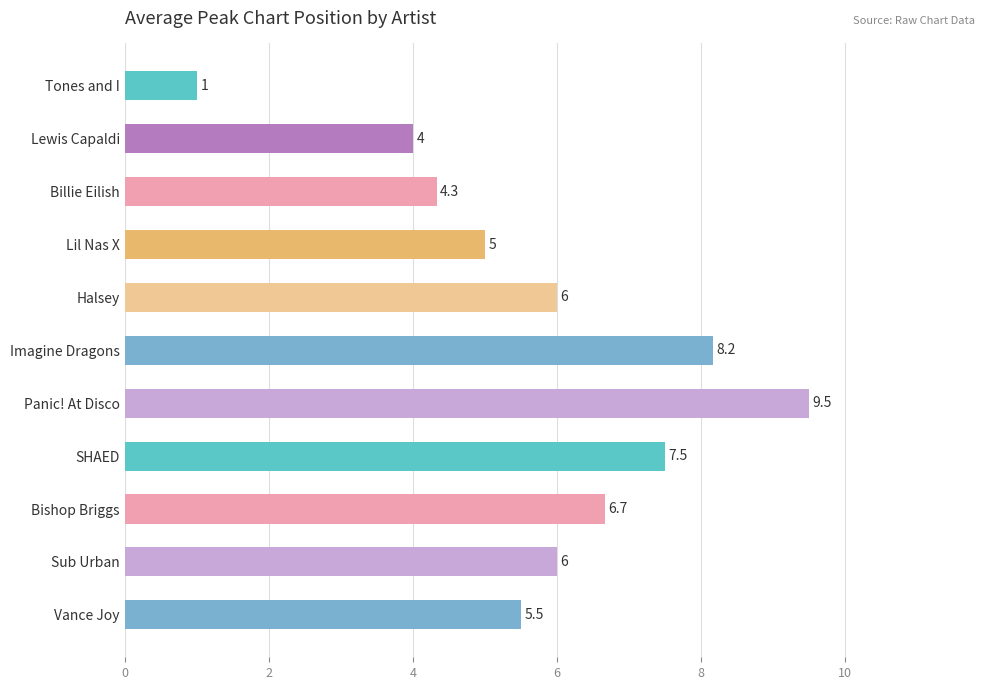

What is the change in value from Imagine Dragons to SHAED?

-0.7